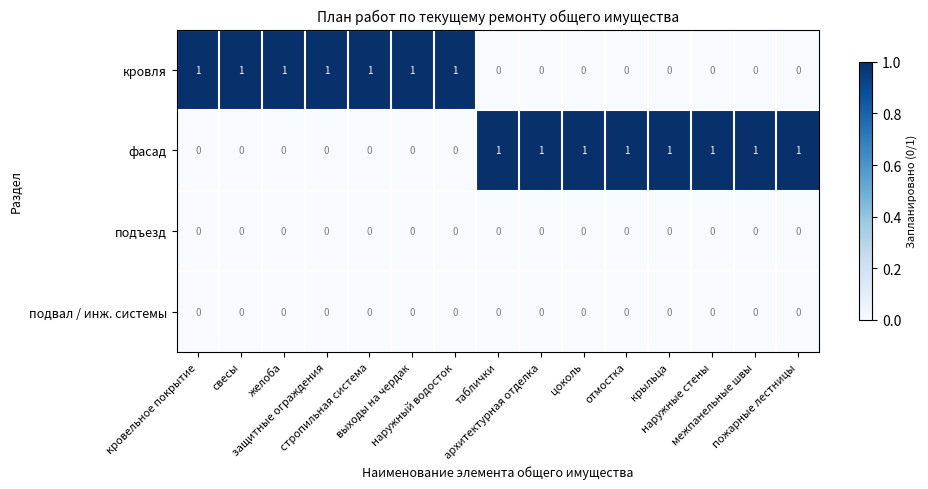

At how many categories does at least one series exceed 0?

15